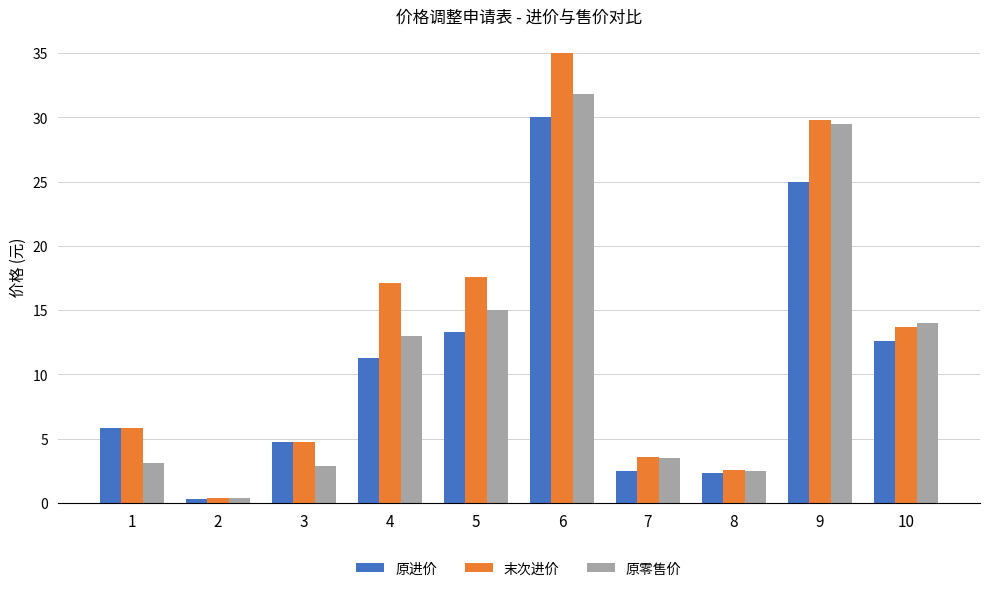

Which series changed the most between 1 and 8?

原进价